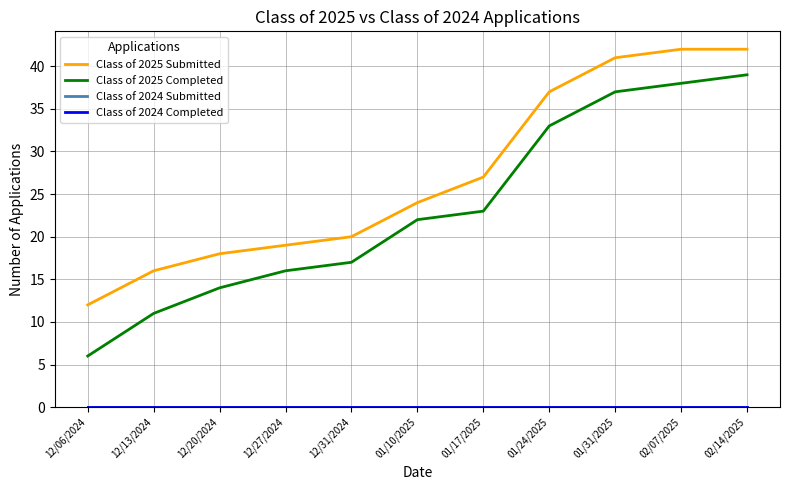

At which label is Class of 2025 Submitted closest to 27?

01/17/2025